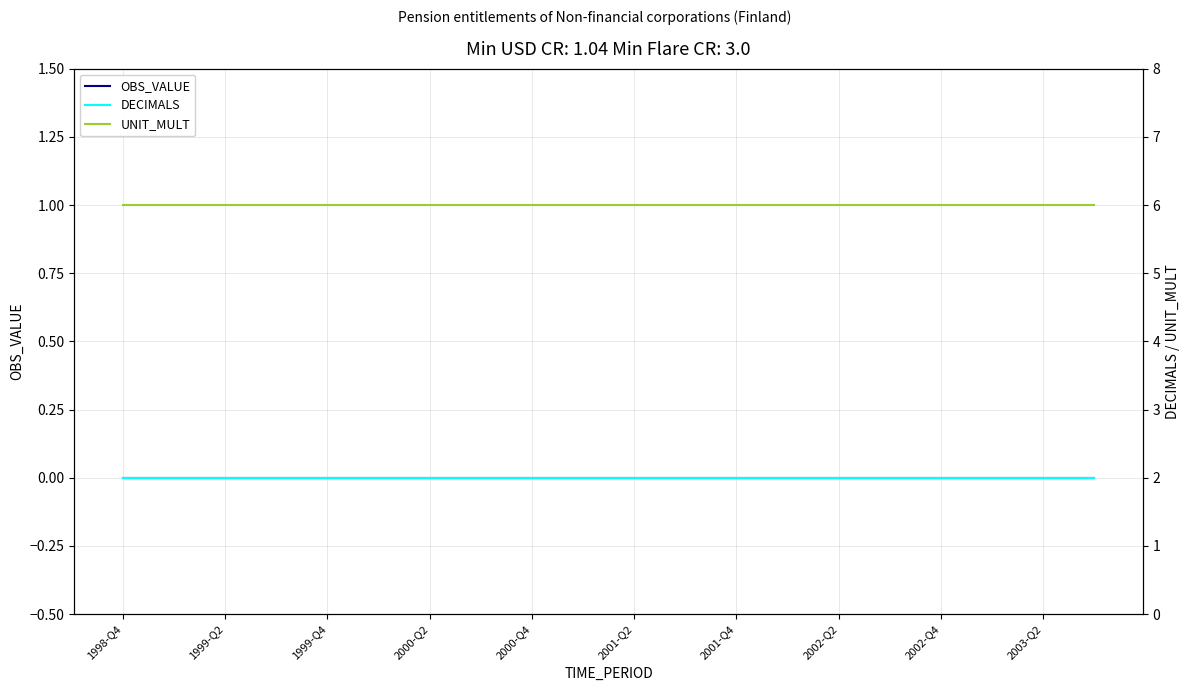

Which series has the widest spread of values?

OBS_VALUE